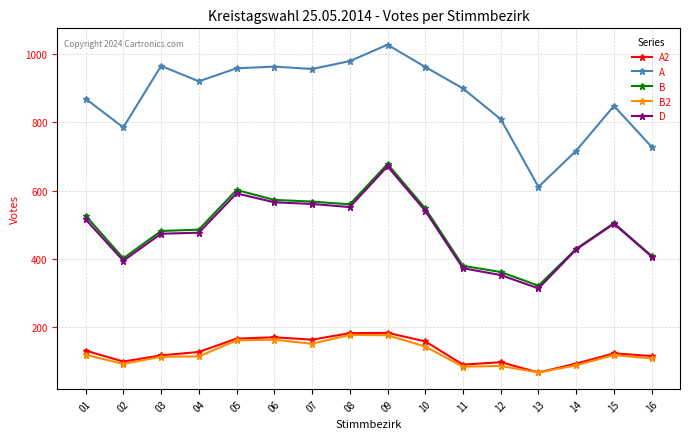

How many distinct data groups are displayed?

5